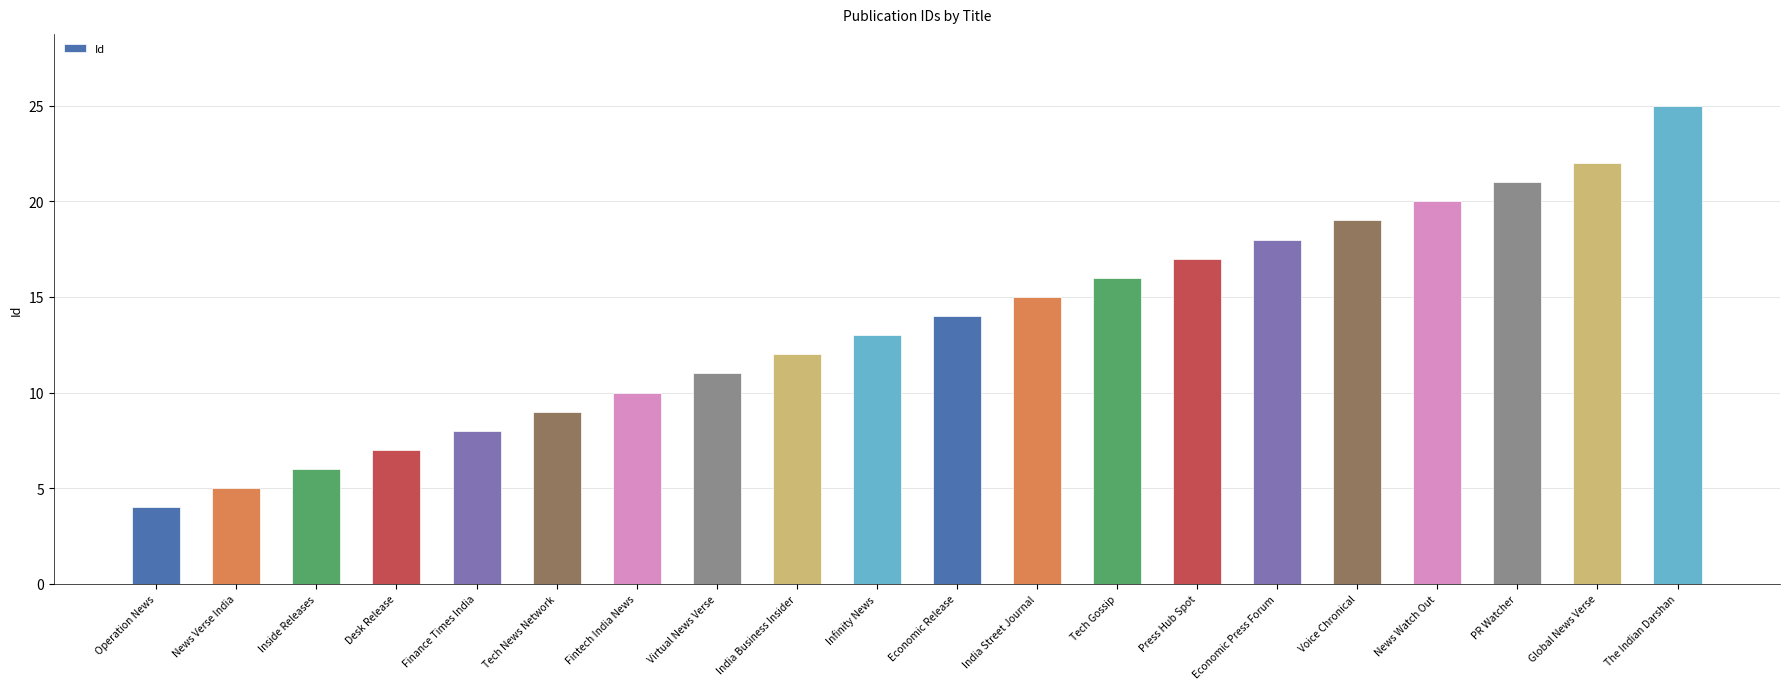

Rank the categories by value from highest to lowest.

The Indian Darshan, Global News Verse, PR Watcher, News Watch Out, Voice Chronical, Economic Press Forum, Press Hub Spot, Tech Gossip, India Street Journal, Economic Release, Infinity News, India Business Insider, Virtual News Verse, Fintech India News, Tech News Network, Finance Times India, Desk Release, Inside Releases, News Verse India, Operation News